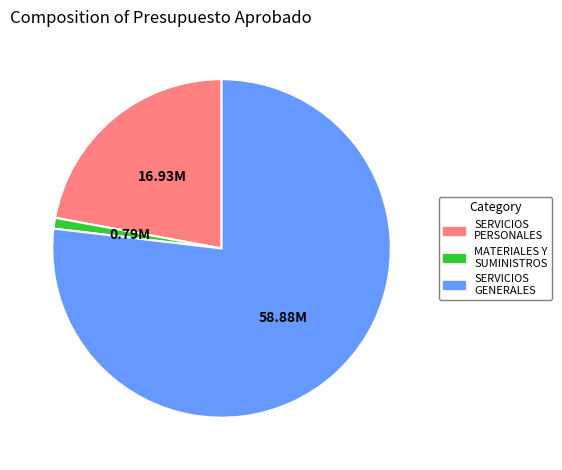

Combined, do SERVICIOS GENERALES and MATERIALES Y SUMINISTROS account for over 50%?

Yes